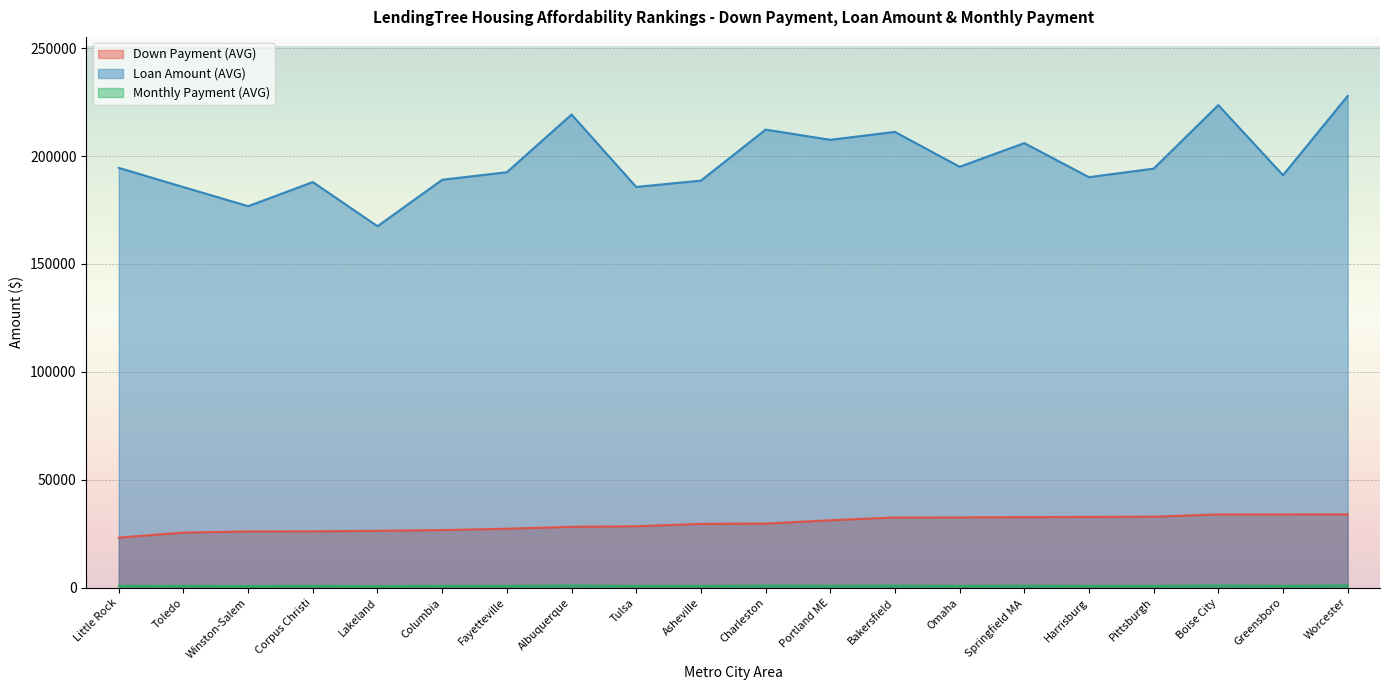

What position from the left is Worcester?

20